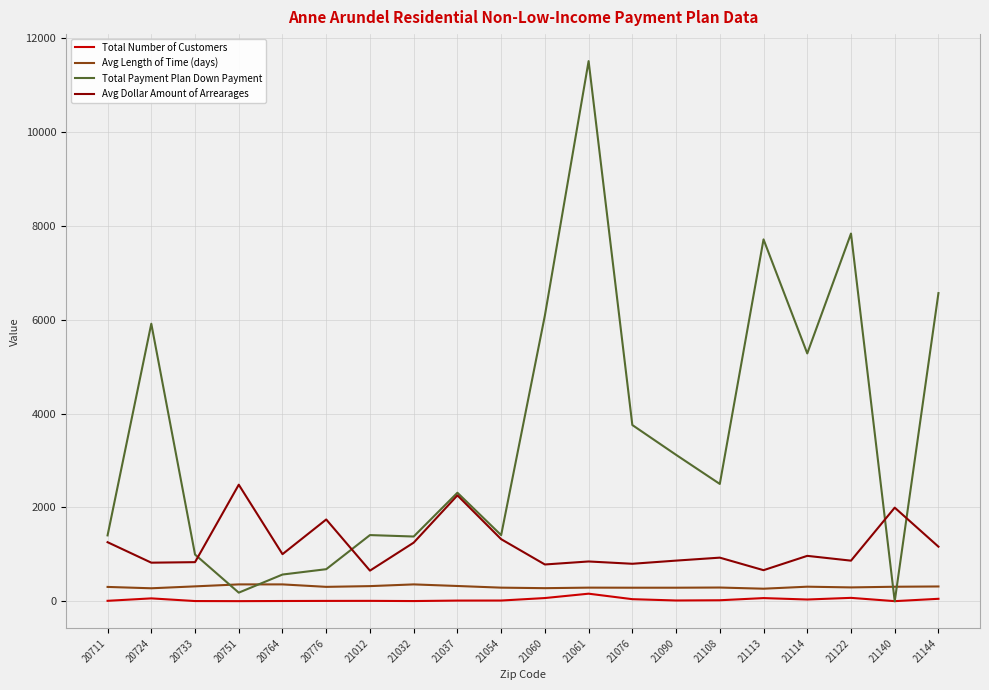

True or false: Total Number of Customers has more than 1 interior local peaks.

True